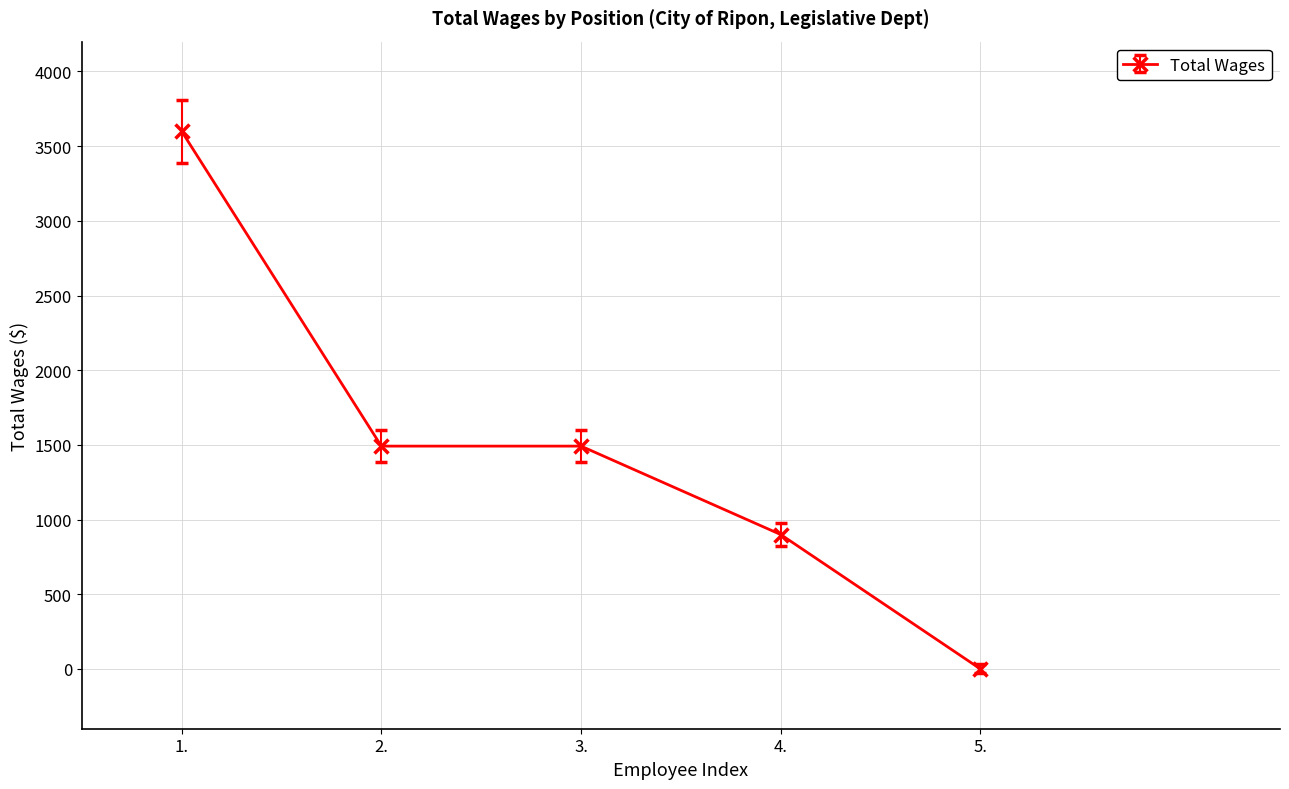

Reading left to right, transcribe all the data shown in this chart.

3600	1492	1492	900	0